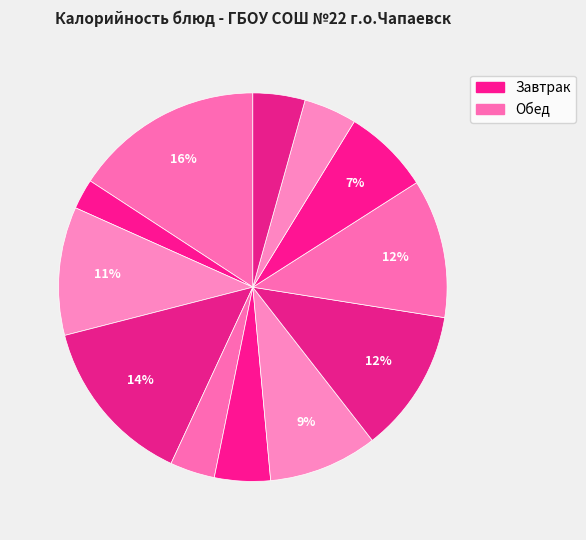

Count the number of slices in the pie.

12